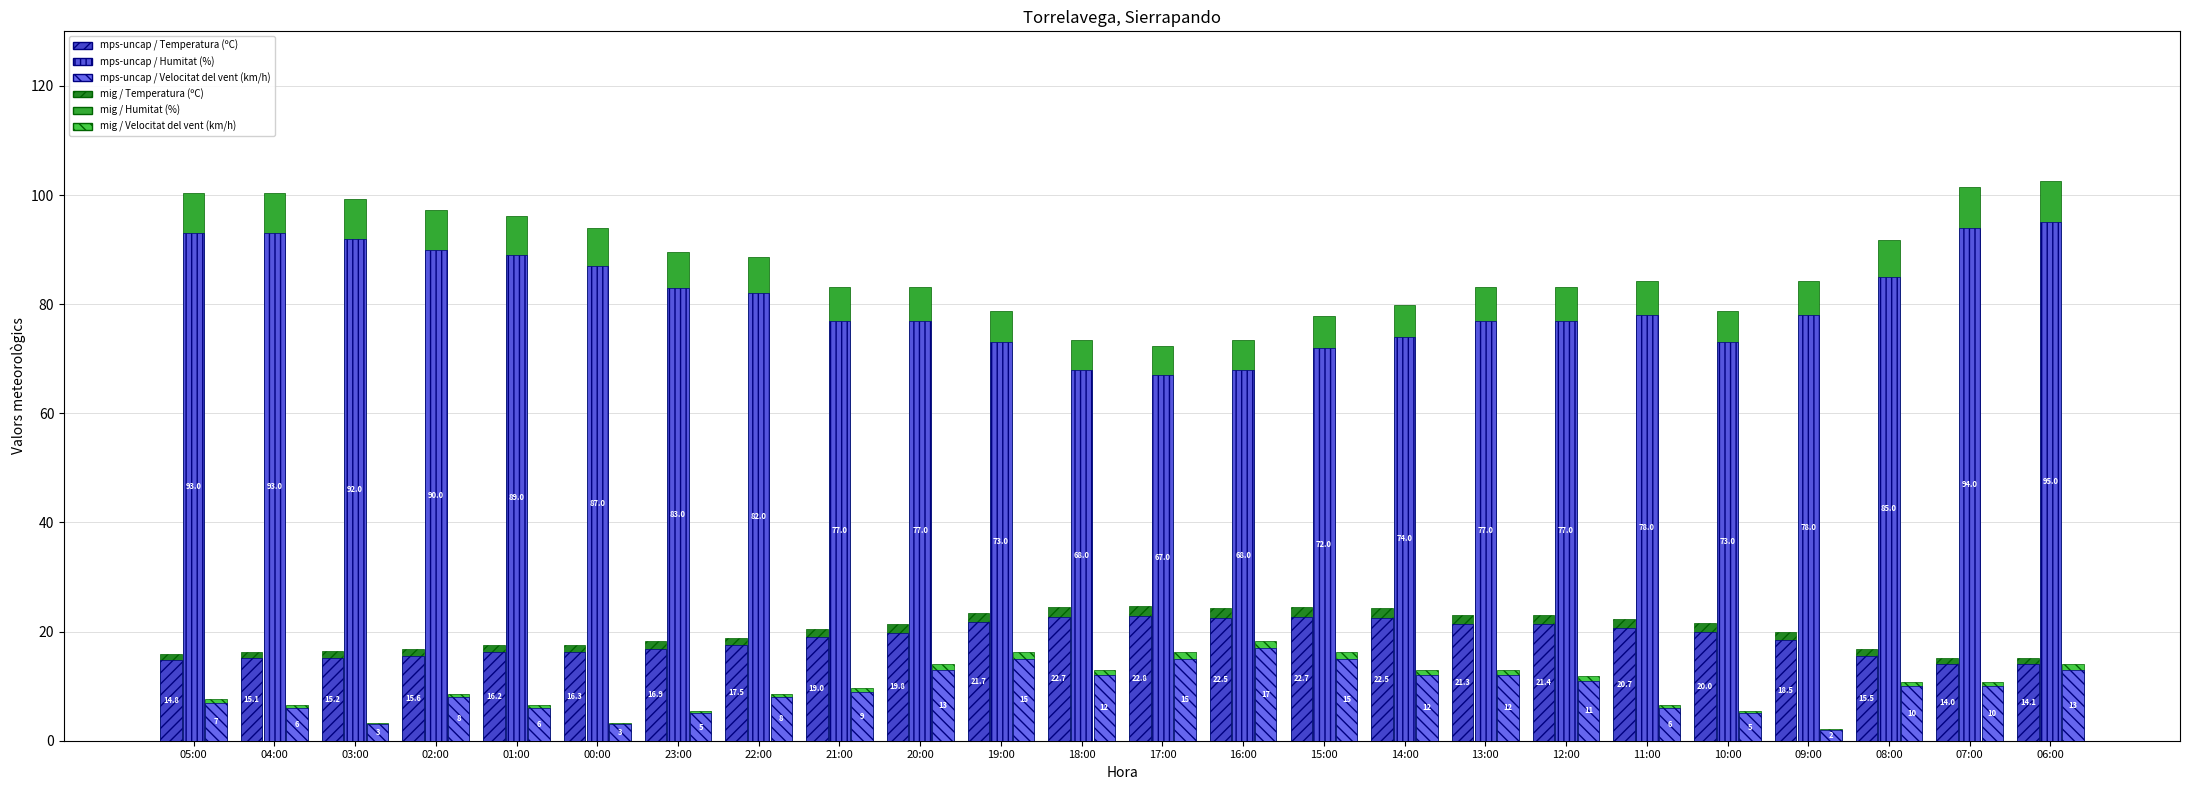

Read the mps-uncap / Humitat (%) value at 14:00.

74.0